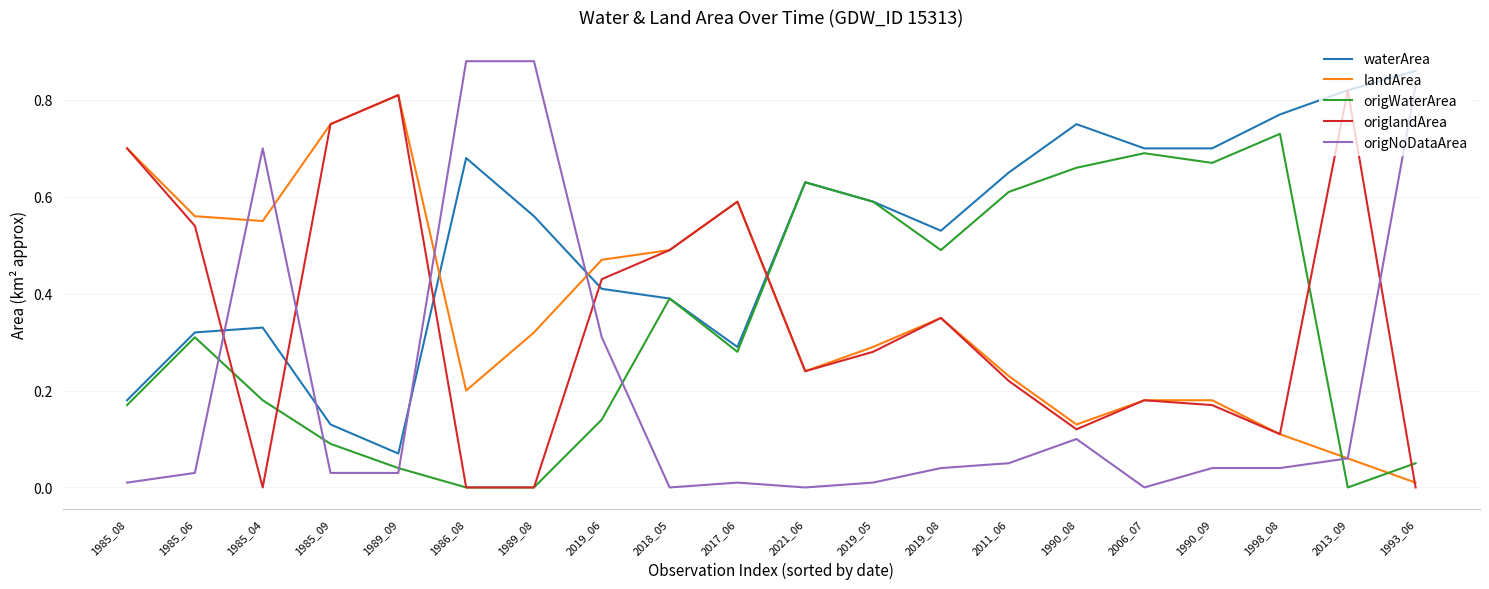

What position from the right is 2013_09?

2